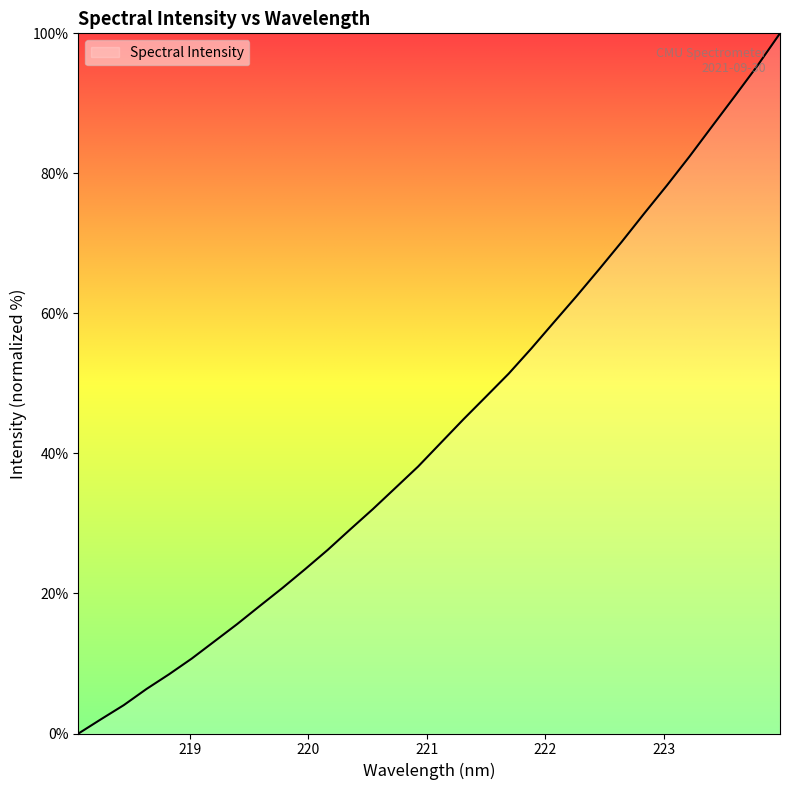

Reading left to right, transcribe all the data shown in this chart.

0.0	2.0	4.1	6.4	8.5	10.7	13.2	15.6	18.2	20.8	23.5	26.2	29.2	32.1	35.1	38.1	41.5	44.9	48.1	51.4	55.0	58.7	62.5	66.3	70.2	74.3	78.3	82.4	86.7	91.0	95.4	100.0